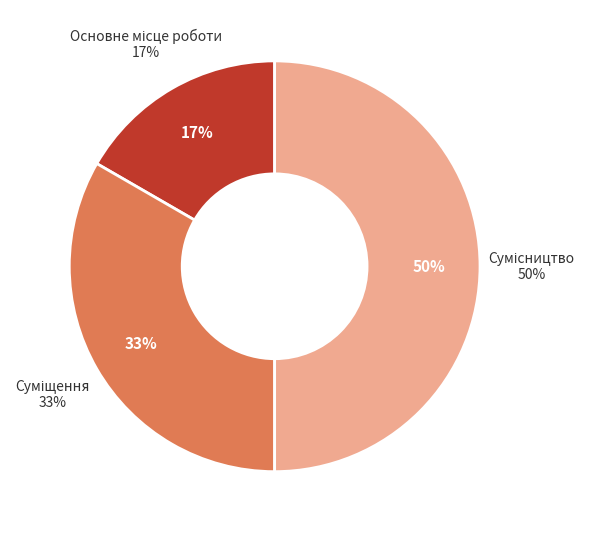

How many segments does this pie chart have?

3